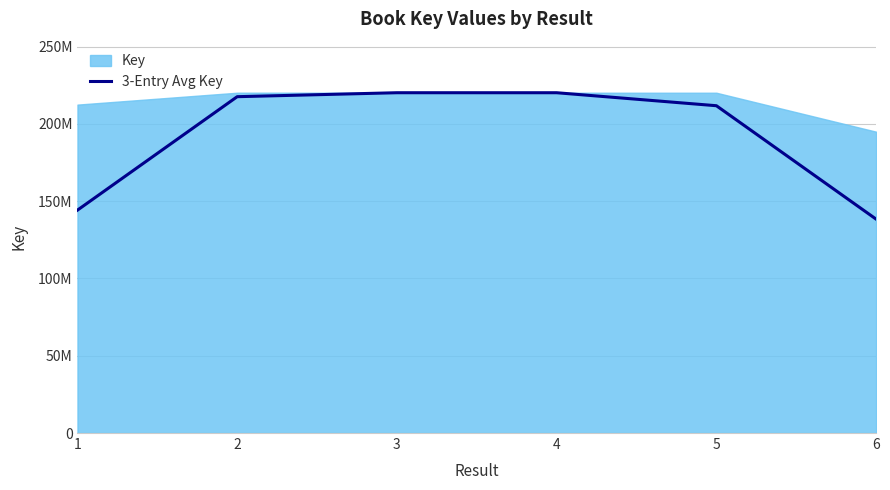

What is the difference between the values at 2 and 4?

2557404.7